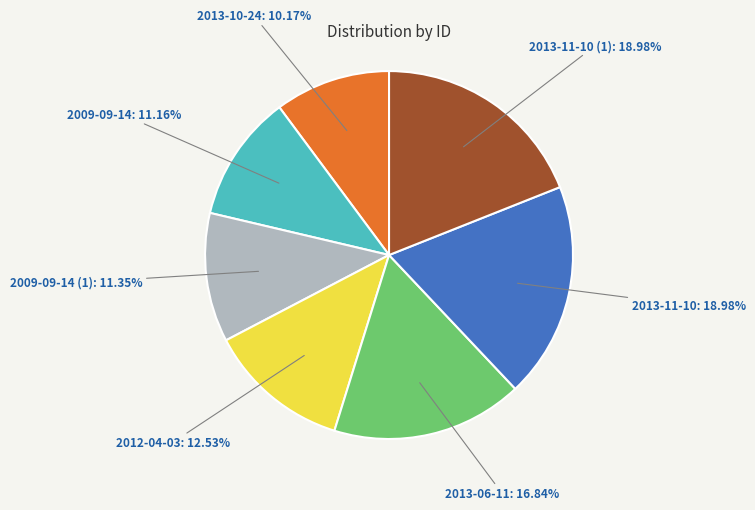

The 2009-09-14 slice represents 4% of the pie. True or false?

False